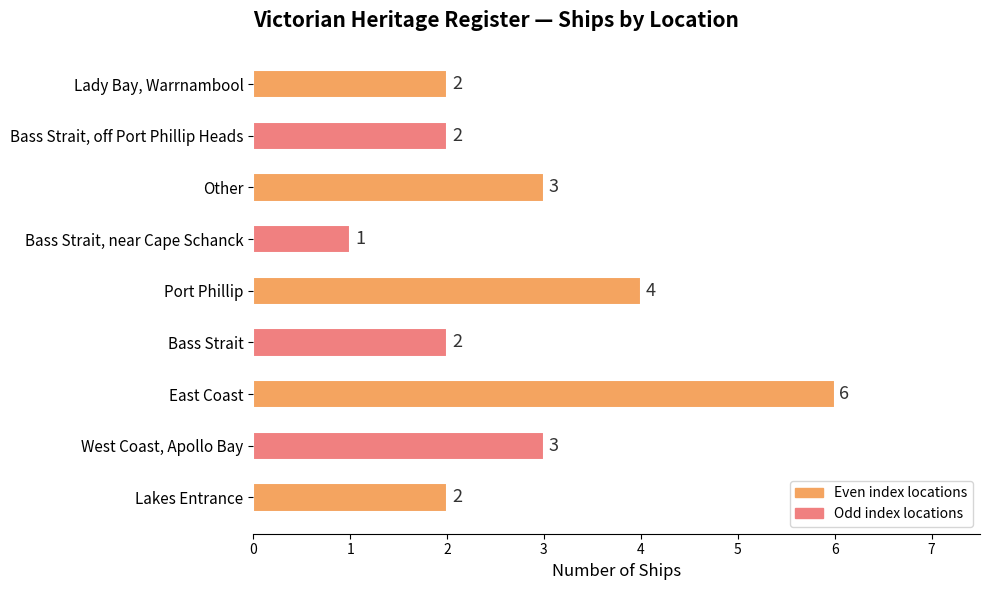

What is the difference between the second highest and minimum values?

3